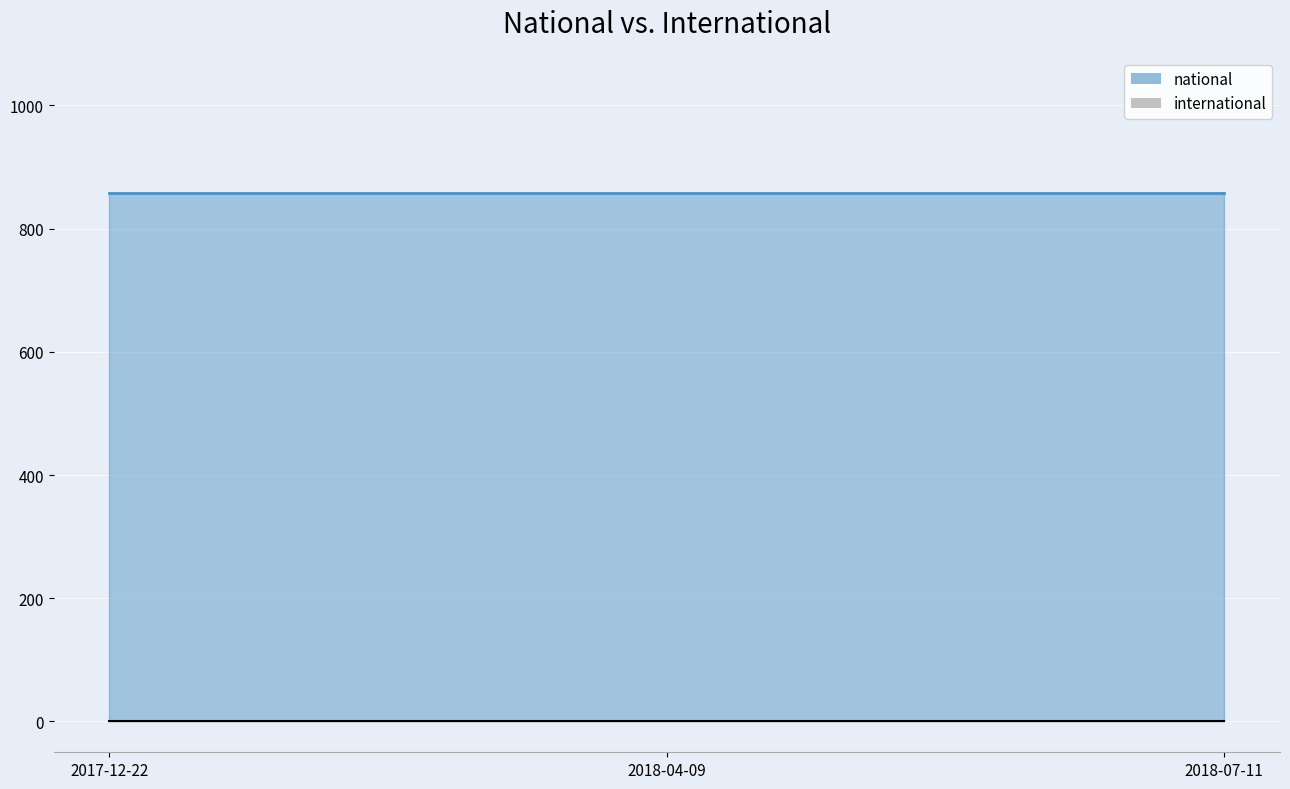

Between 2017-12-22 and 2018-04-09, which is larger?

2017-12-22